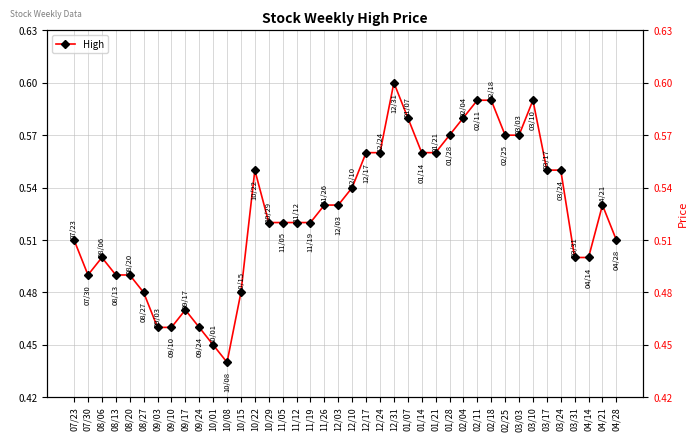

List the labels in order of value, smallest first.

10/08, 10/01, 09/03, 09/10, 09/24, 09/17, 08/27, 10/15, 07/30, 08/13, 08/20, 08/06, 03/31, 04/14, 07/23, 04/28, 10/29, 11/05, 11/12, 11/19, 11/26, 12/03, 04/21, 12/10, 10/22, 03/17, 03/24, 12/17, 12/24, 01/14, 01/21, 01/28, 02/25, 03/03, 01/07, 02/04, 02/11, 02/18, 03/10, 12/31